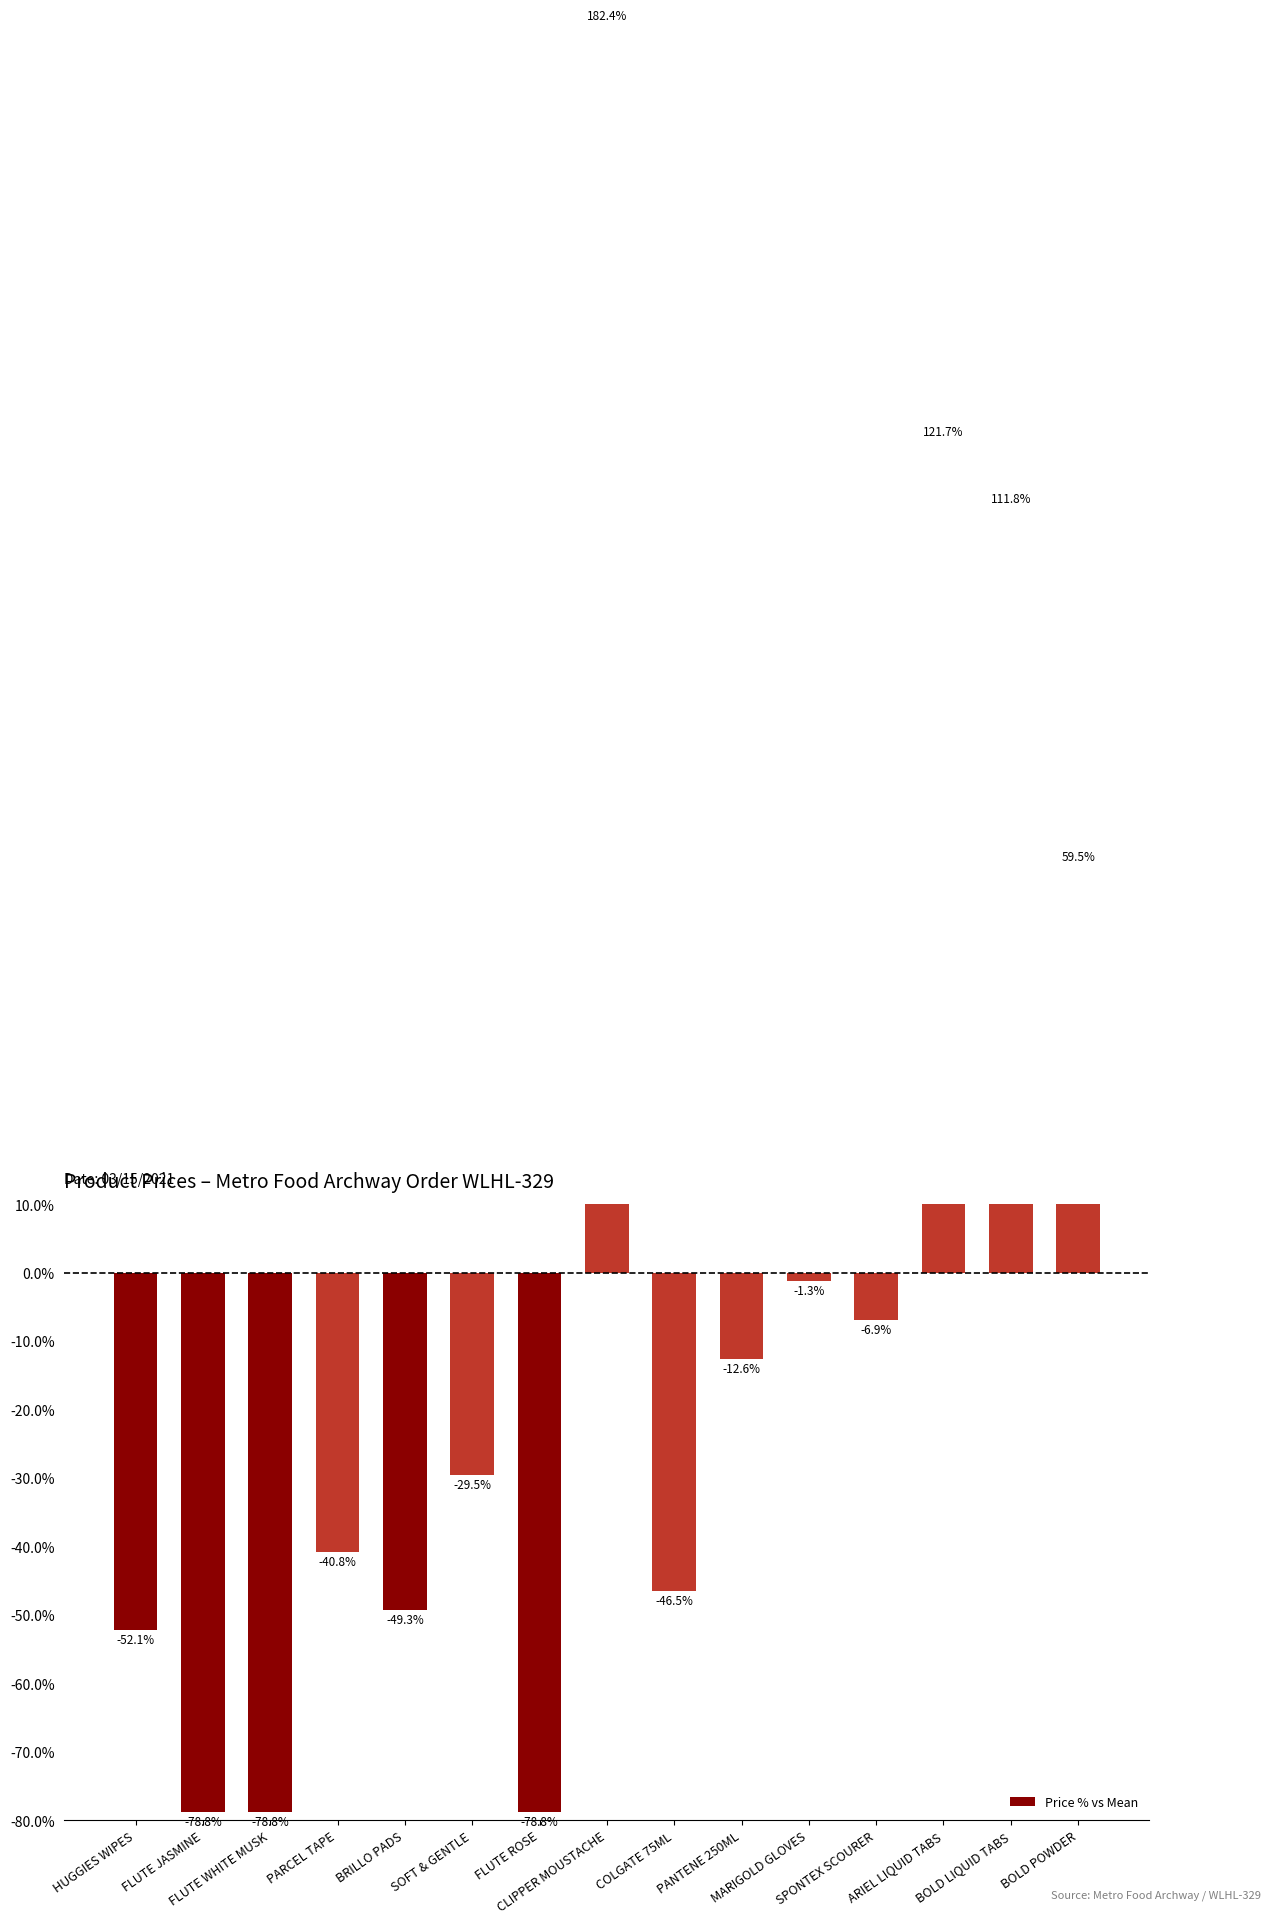

Rank the categories by value from highest to lowest.

CLIPPER MOUSTACHE, ARIEL LIQUID TABS, BOLD LIQUID TABS, BOLD POWDER, MARIGOLD GLOVES, SPONTEX SCOURER, PANTENE 250ML, SOFT & GENTLE, PARCEL TAPE, COLGATE 75ML, BRILLO PADS, HUGGIES WIPES, FLUTE JASMINE, FLUTE WHITE MUSK, FLUTE ROSE